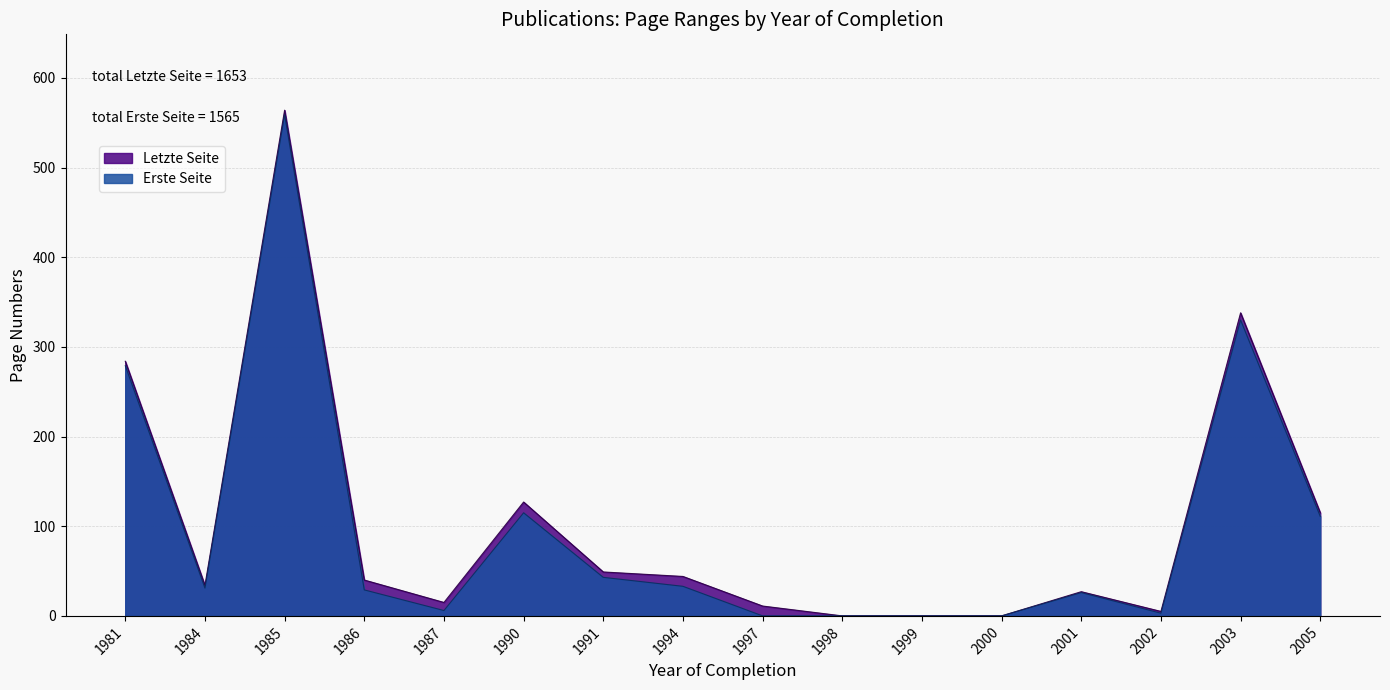

True or false: Erste Seite and Letzte Seite cross at least once.

False